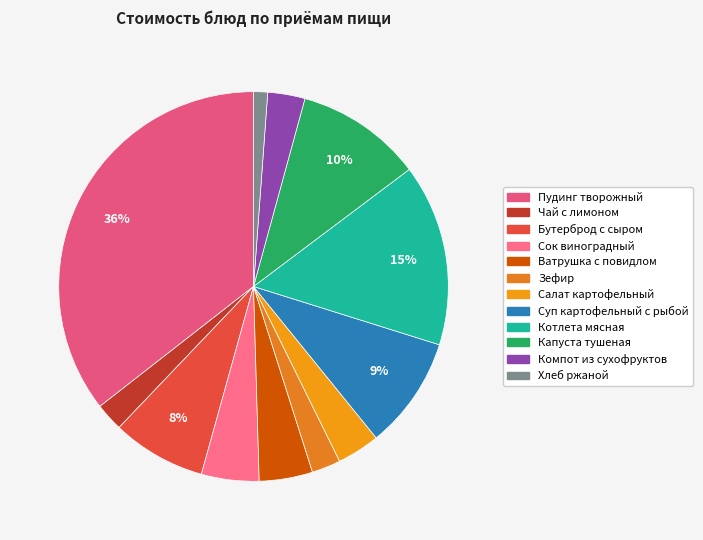

How many segments does this pie chart have?

12